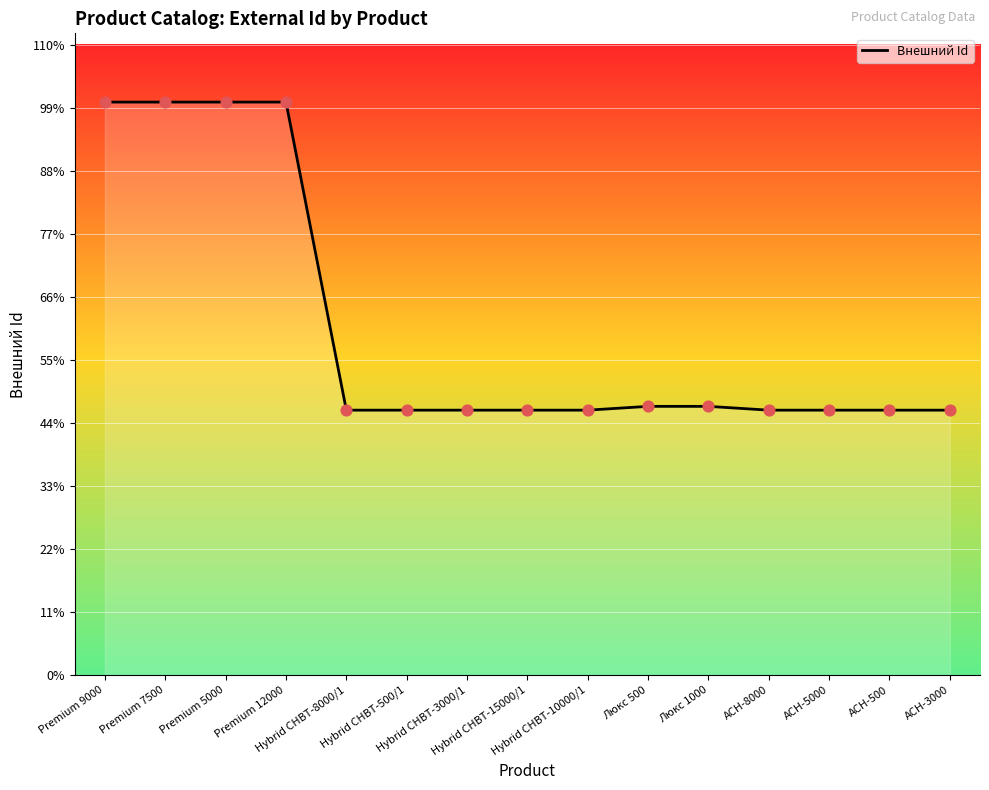

What is the change in value from Premium 12000 to АСН-500?

-911007